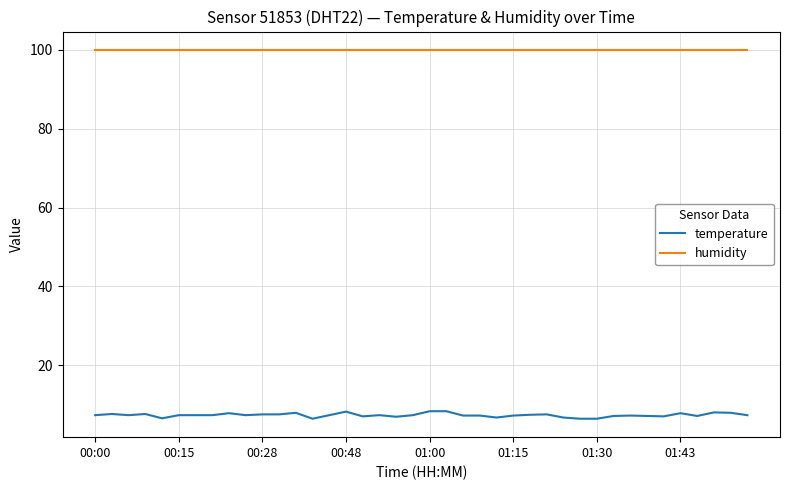

What are all the series names shown in the legend?

temperature, humidity